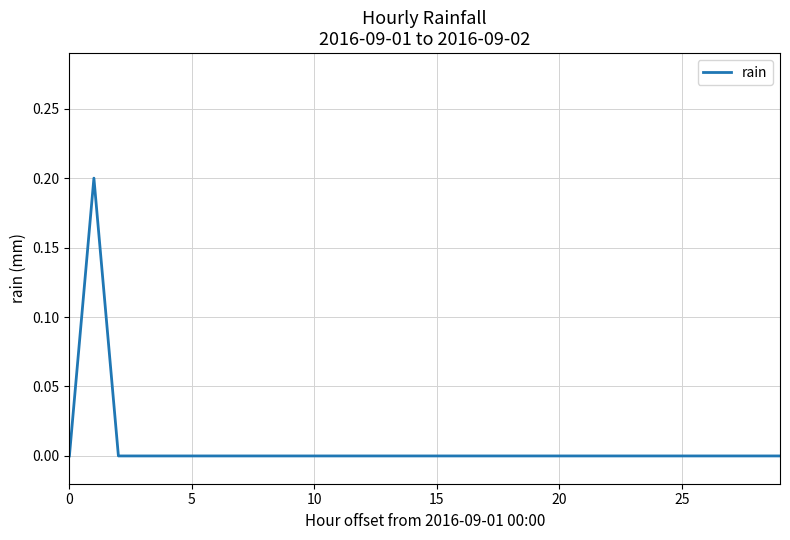

How many series are shown in this chart?

1